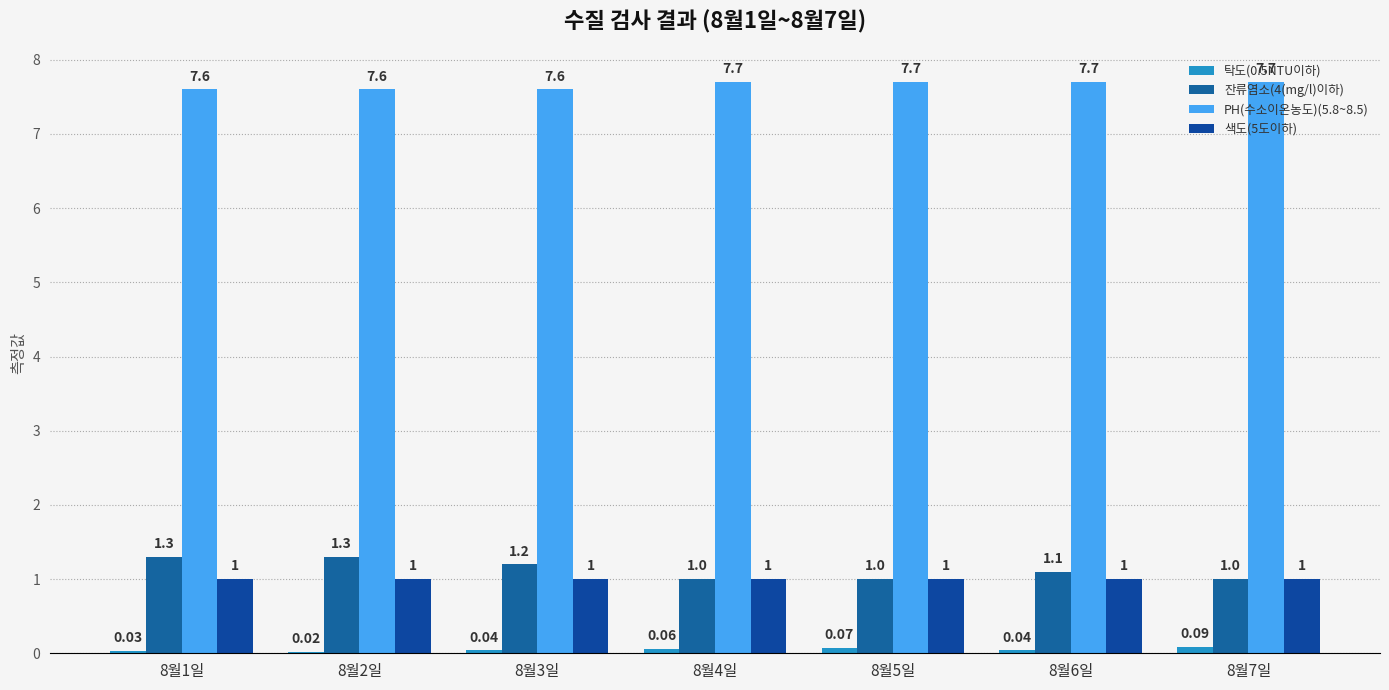

Between 8월3일 and 8월7일, which series saw the biggest shift?

잔류염소(4(mg/l)이하)